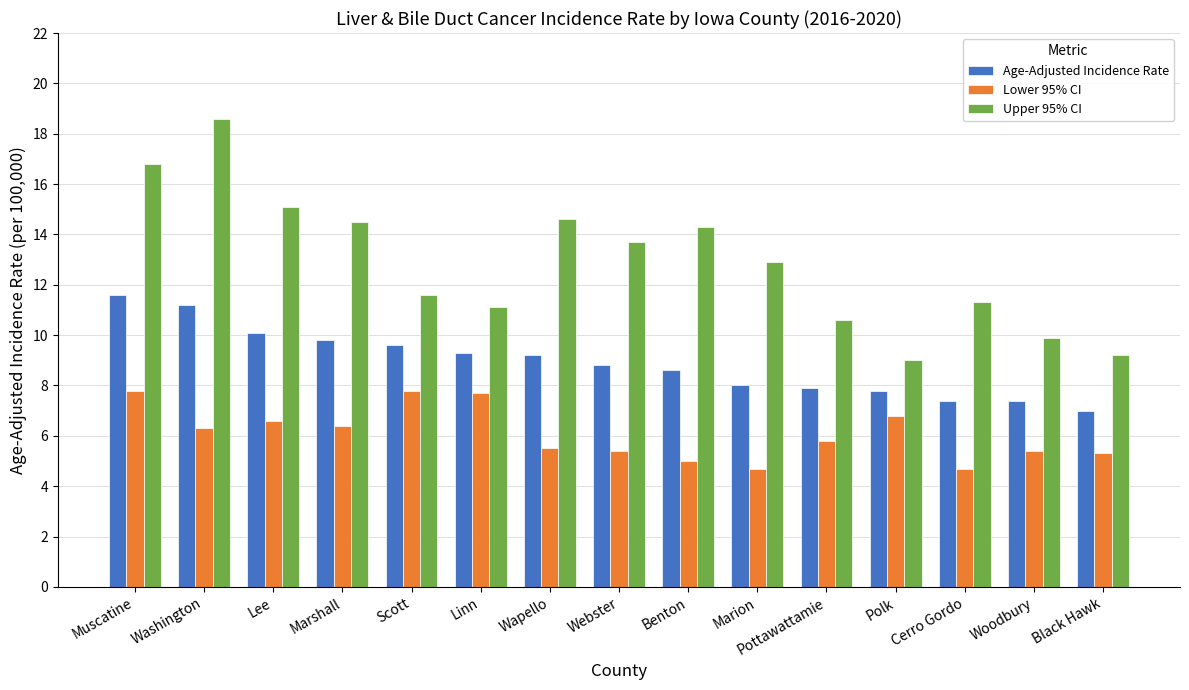

How many data points does each series have?

15